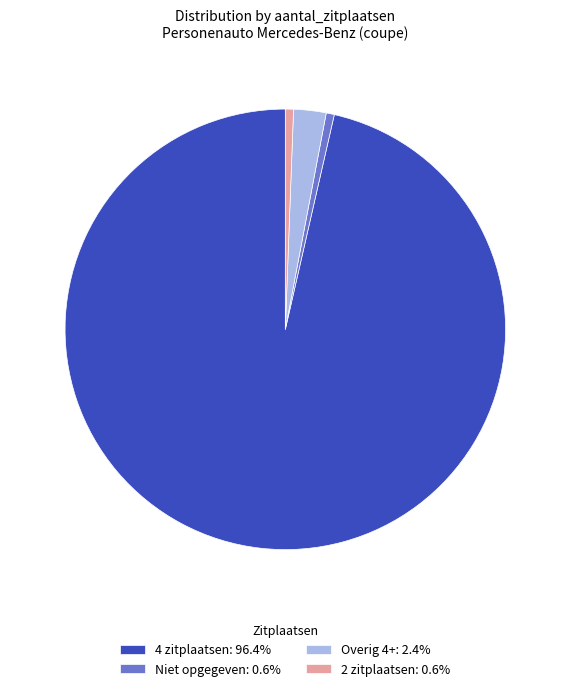

Is the sum of Niet opgegeven: 0.6% and Overig 4+: 2.4% greater than half?

No